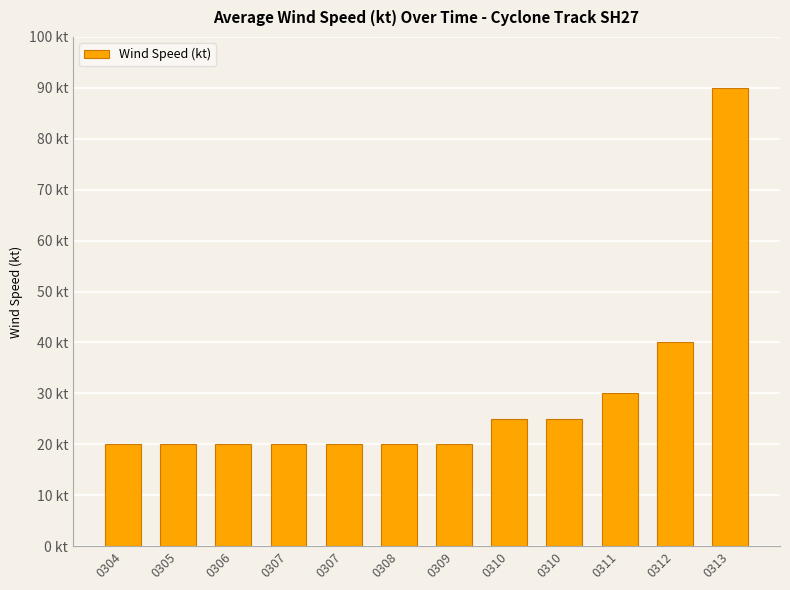

What is the greatest value displayed?

90